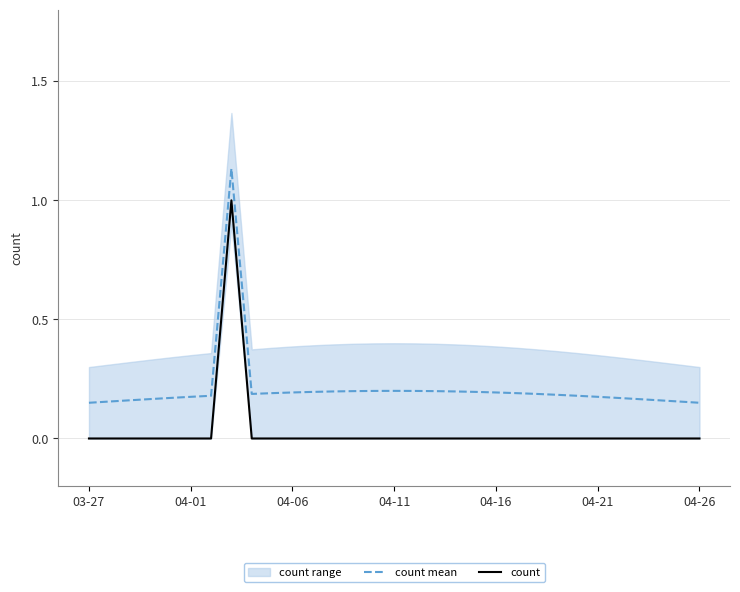

Is it true that count equals 0.4 at 29?

False